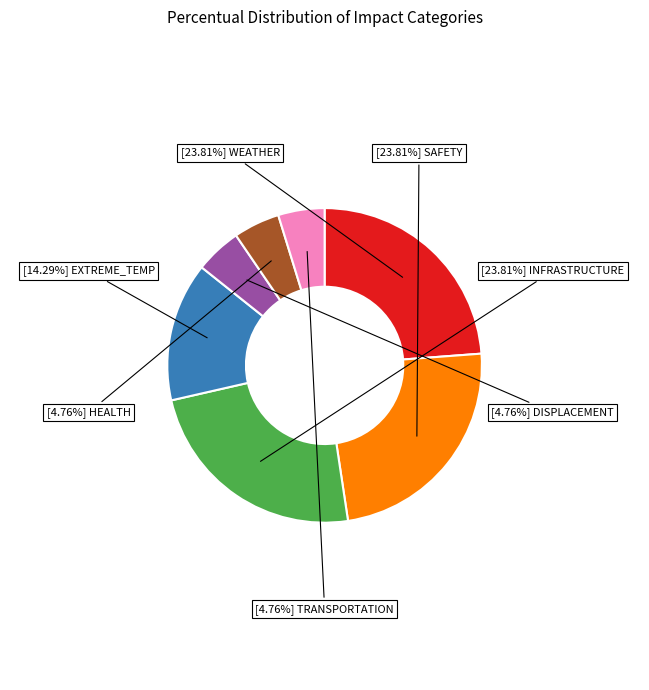

Is there any slice that represents more than half of the pie?

No